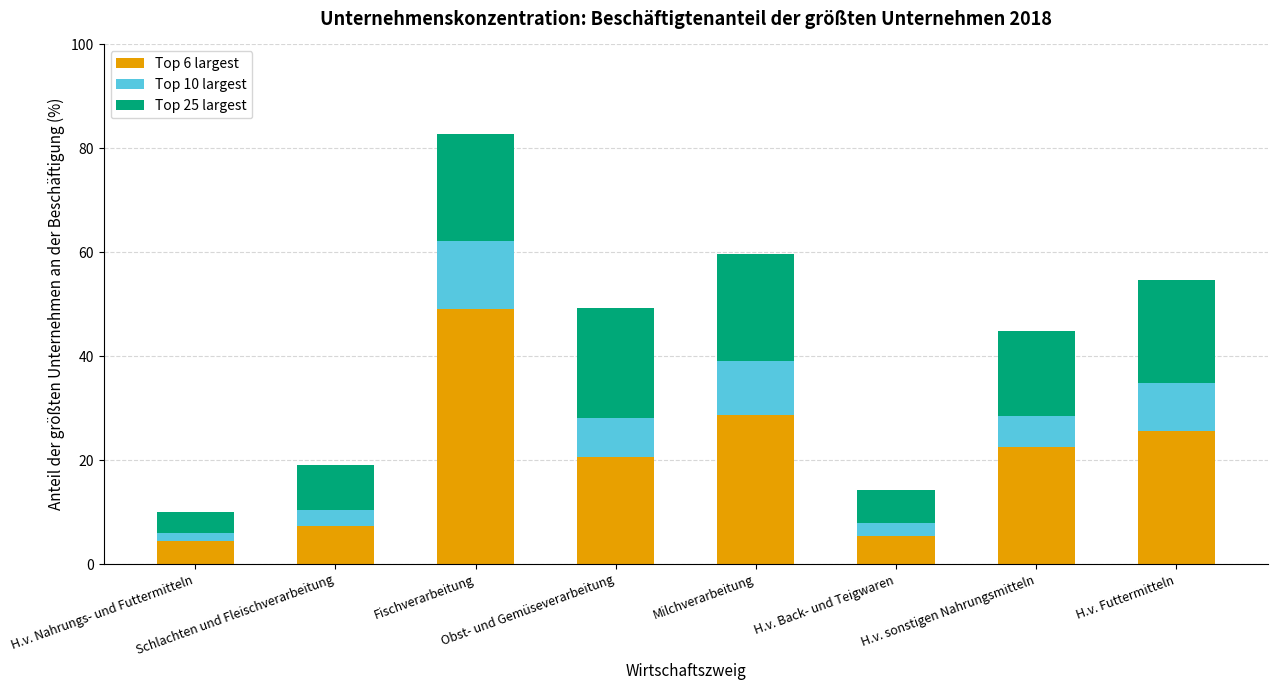

Where does the Top 6 largest series first go above 22?

Fischverarbeitung